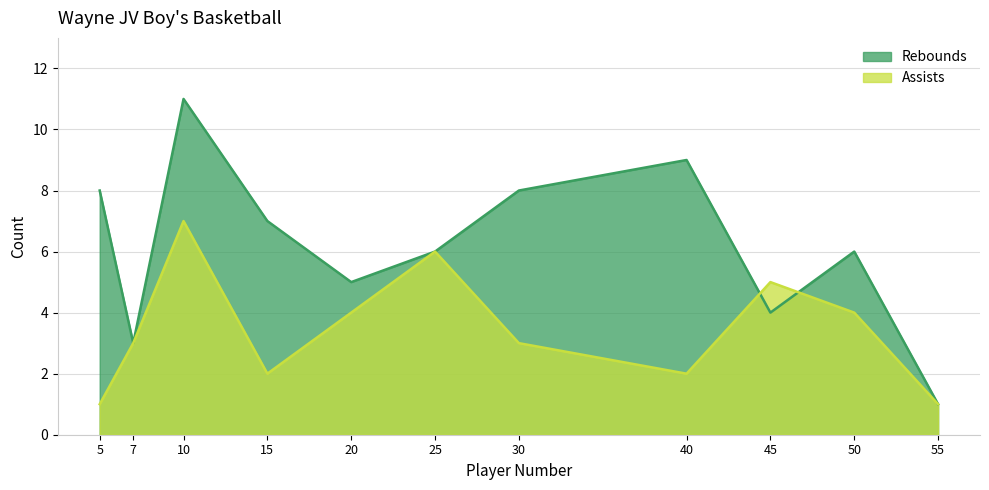

The value of Rebounds at 20 is 5. True or false?

True